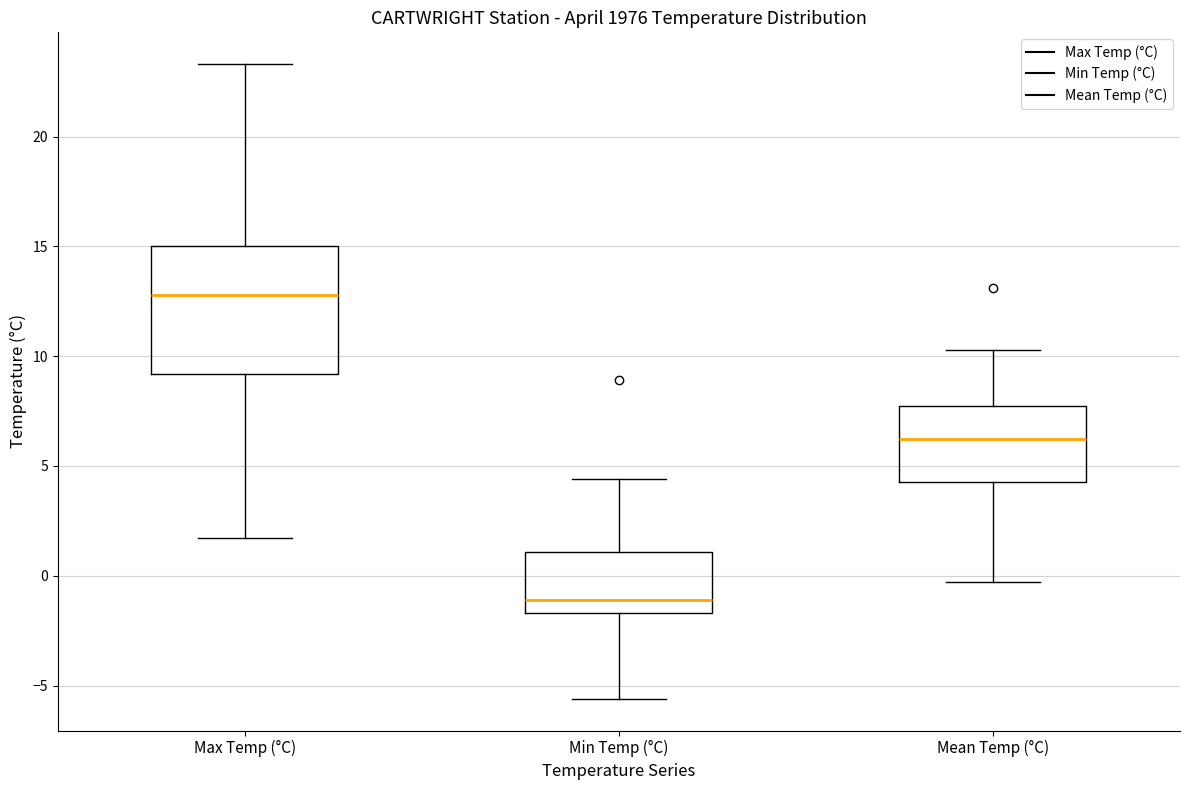

Which box is the tallest, from its lower edge to its upper edge?

Max Temp (°C)